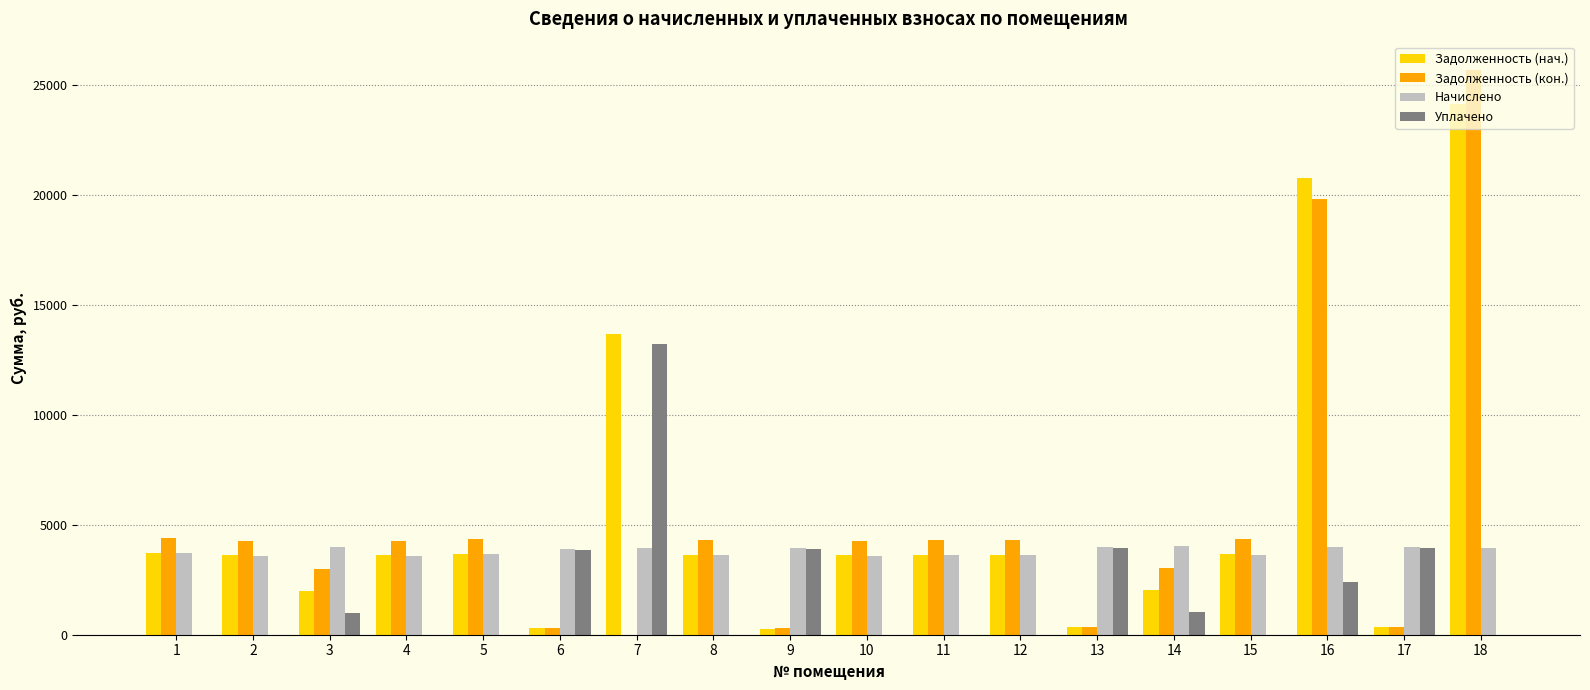

What are all the series names shown in the legend?

Задолженность (нач.), Задолженность (кон.), Начислено, Уплачено